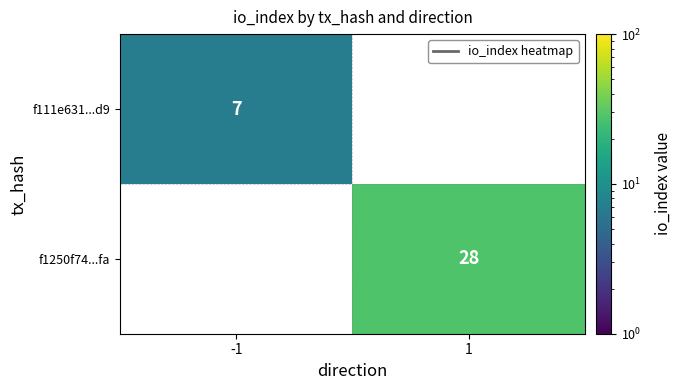

The f111e631...d9 series shows 2 at -1. True or false?

False